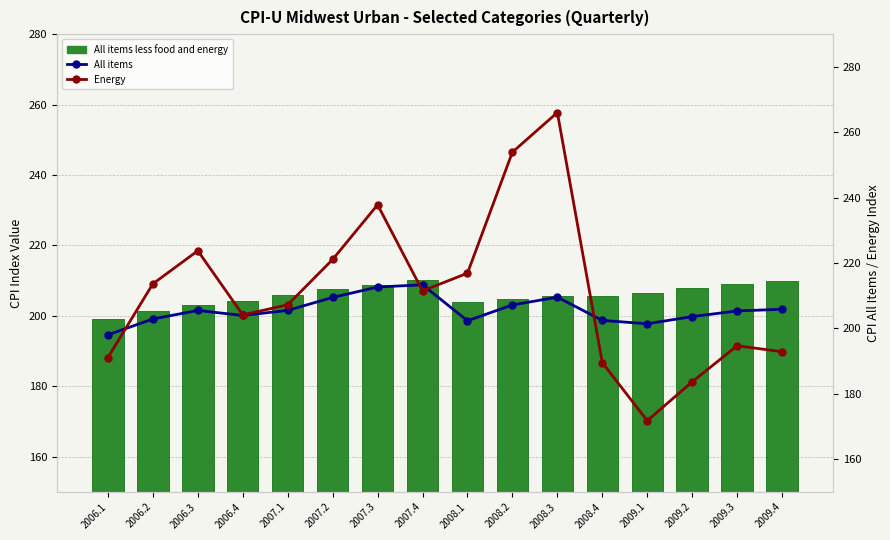

Is it true that Energy equals 237.8 at 2007.3?

True